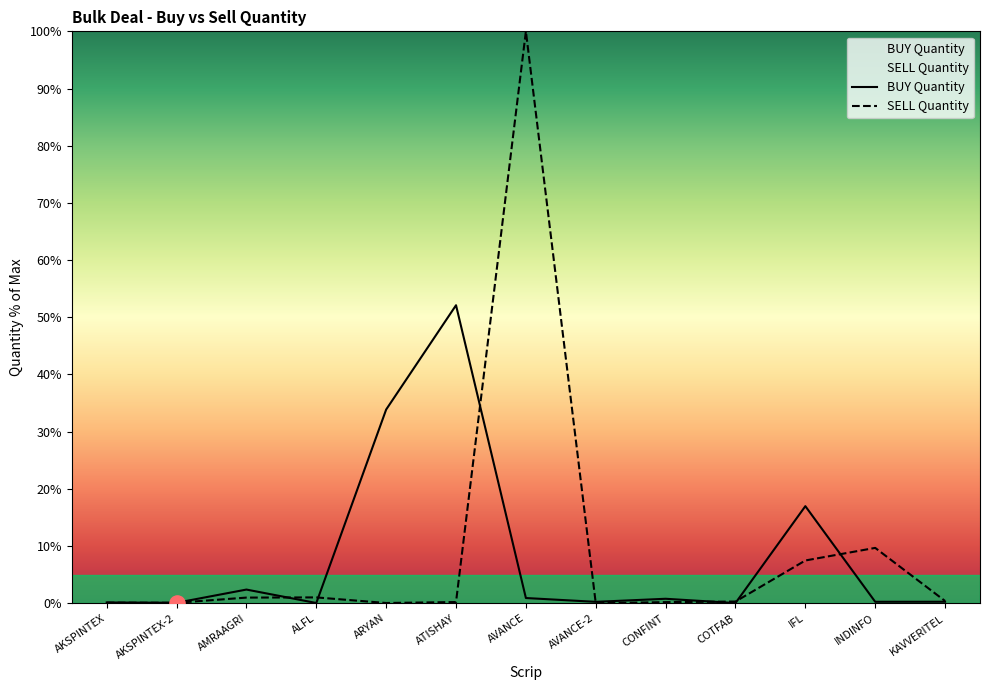

Which series has the largest total across all categories?

SELL Quantity